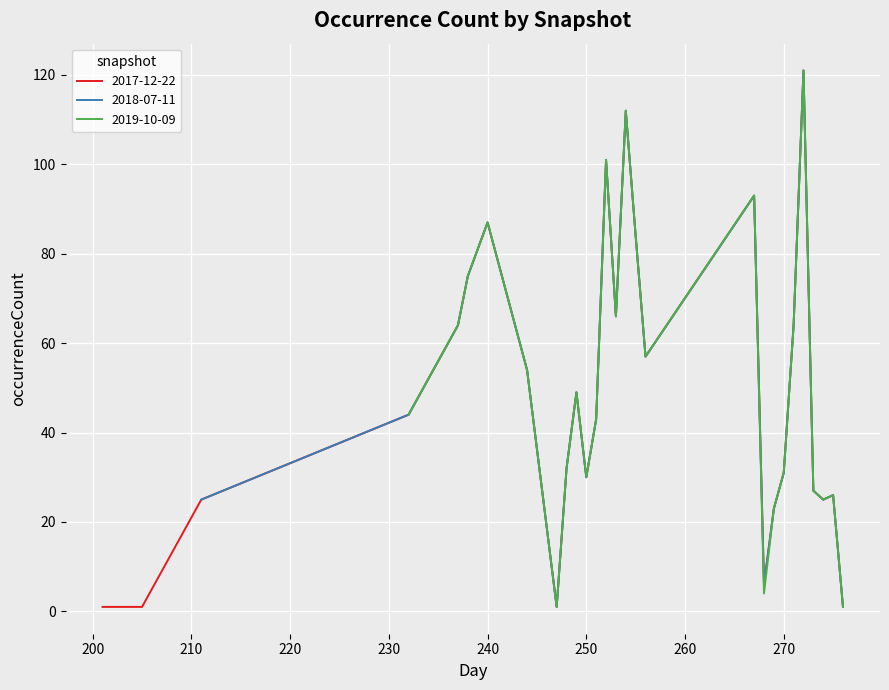

Where does the 2018-07-11 series first go above 57?

2